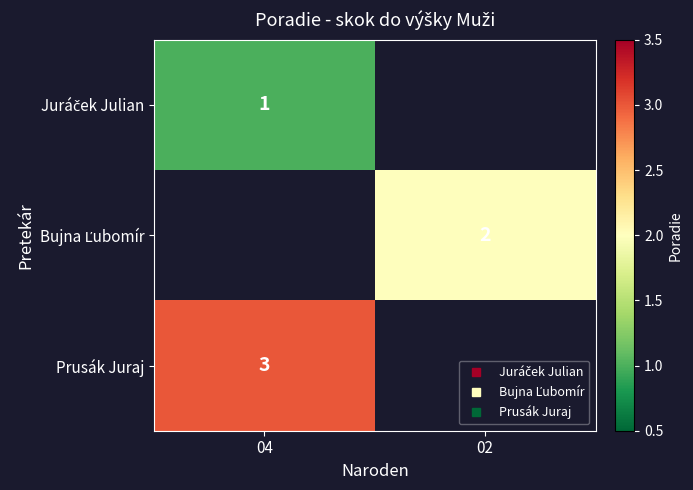

Which category has the lowest value across all series?

04